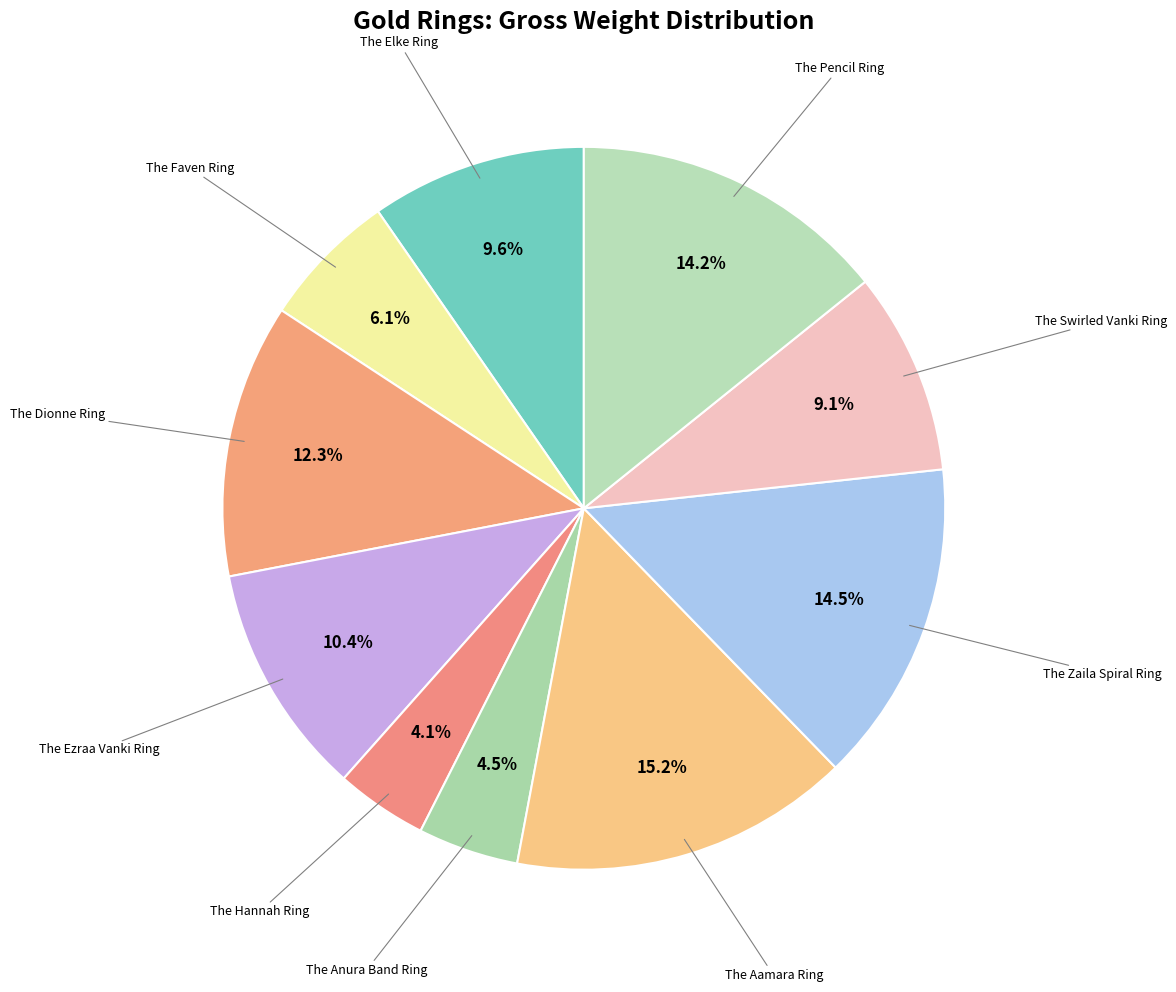

Rank the categories by value from highest to lowest.

The Aamara Ring, The Zaila Spiral Ring, The Pencil Ring, The Dionne Ring, The Ezraa Vanki Ring, The Elke Ring, The Swirled Vanki Ring, The Faven Ring, The Anura Band Ring, The Hannah Ring